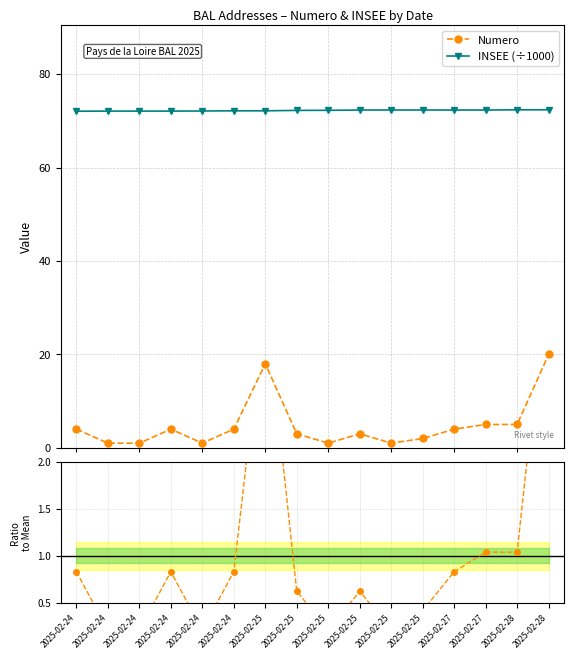

What is the maximum value for INSEE (÷1000)?

72.4